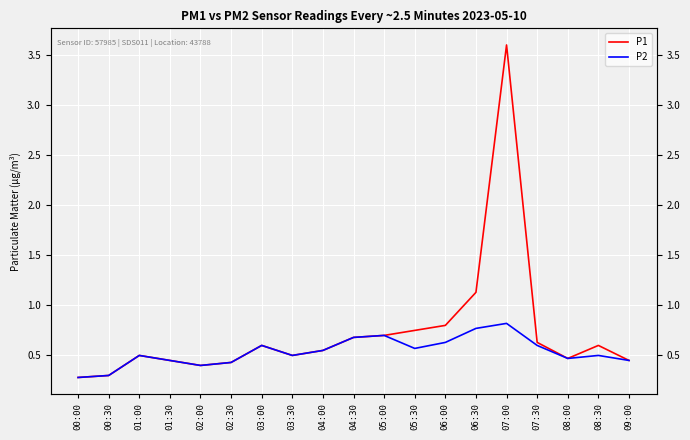

What is the difference between the second highest and minimum values in the P1 series?

0.8